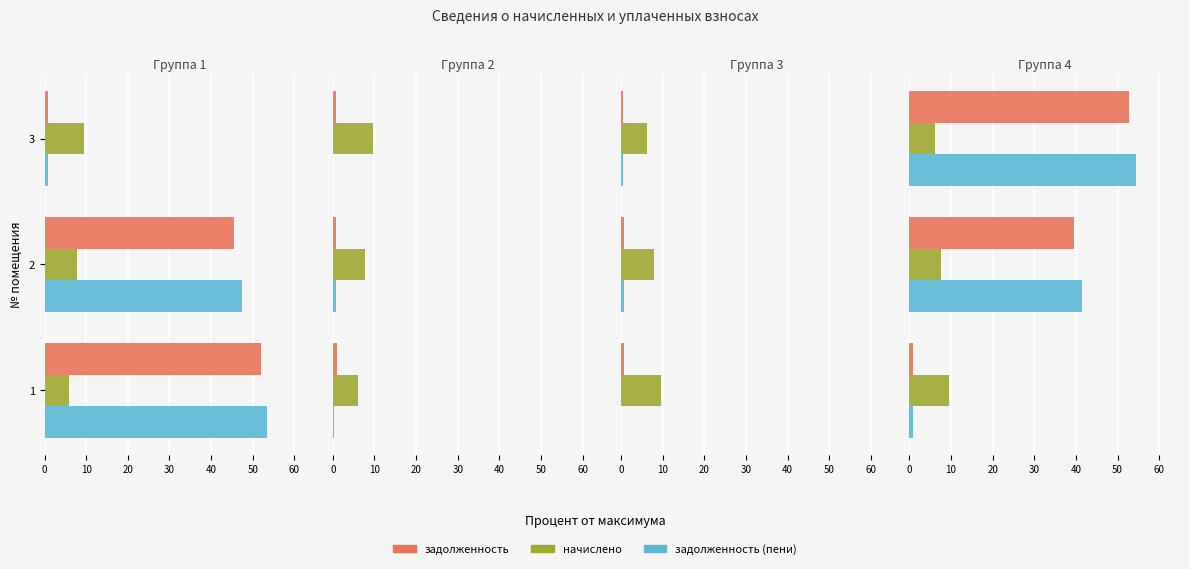

Read the задолженность value at 1.

0.8